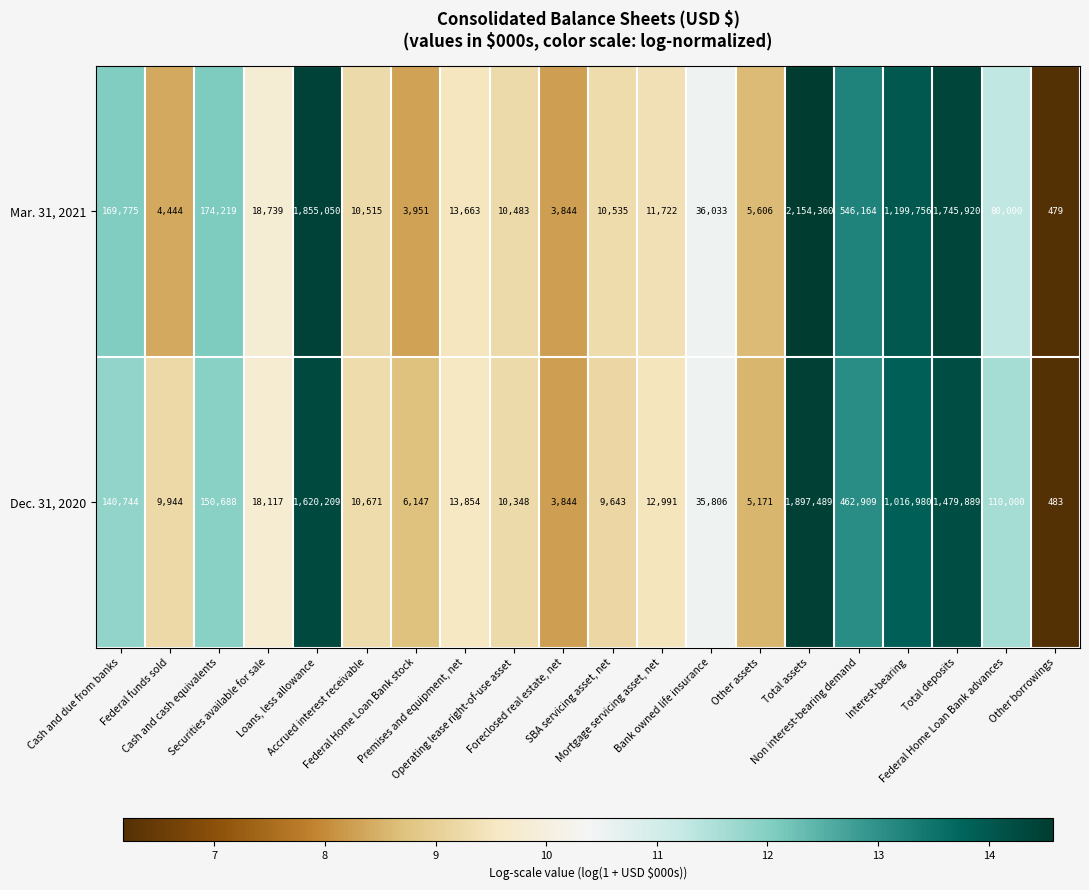

Between Federal funds sold and Operating lease right-of-use asset, which series saw the biggest shift?

Mar. 31, 2021